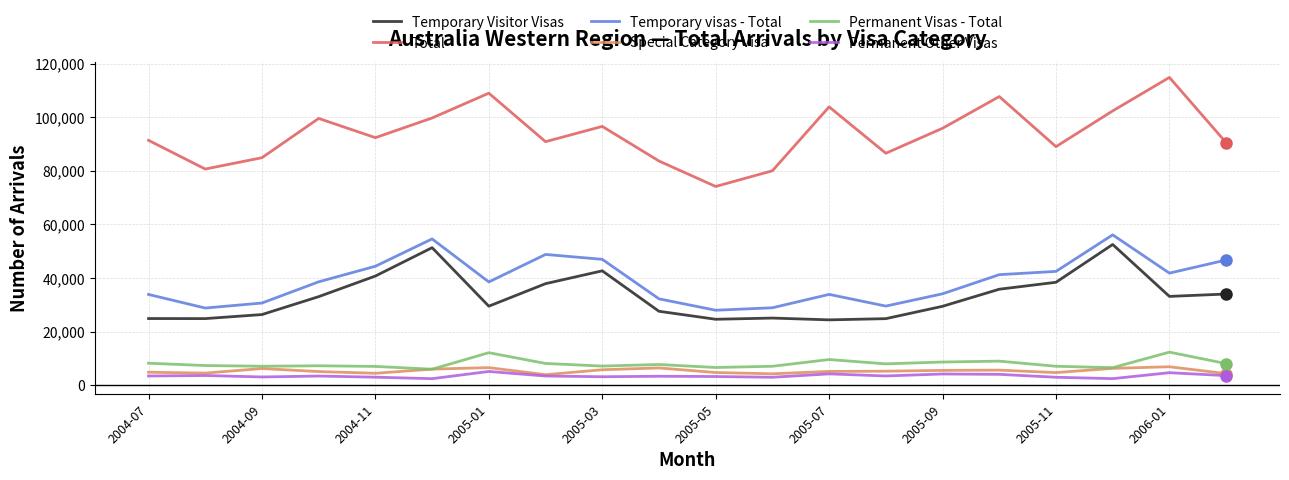

What is the highest value of the Temporary visas - Total series?

56090